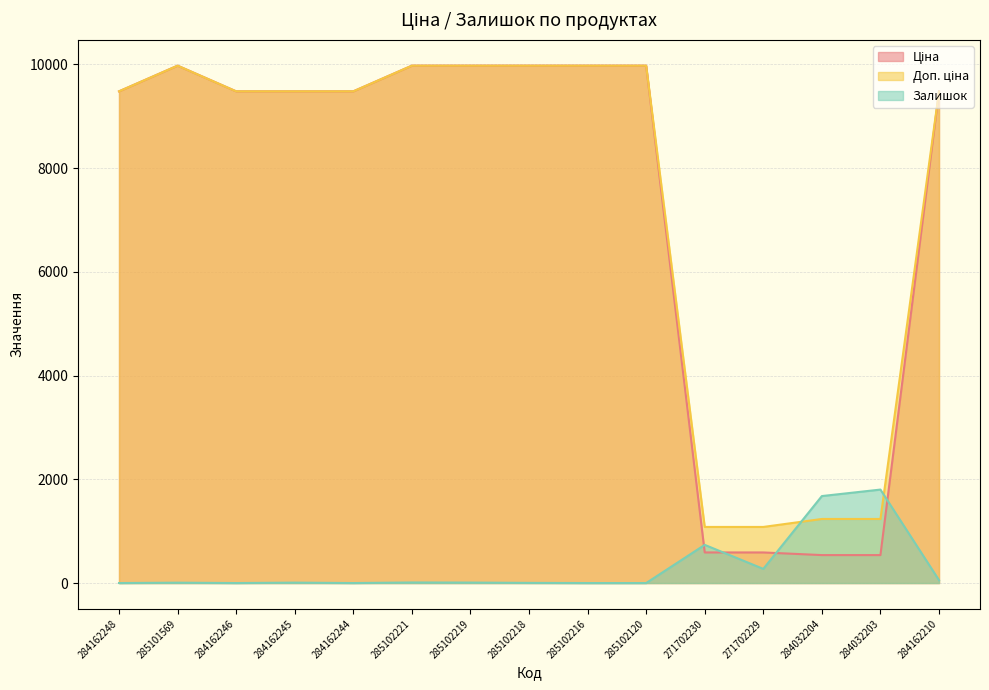

List the labels in order of Доп. ціна value, smallest first.

271702230, 271702229, 284032204, 284032203, 284162248, 284162246, 284162245, 284162244, 284162210, 285101569, 285102221, 285102219, 285102218, 285102216, 285102120